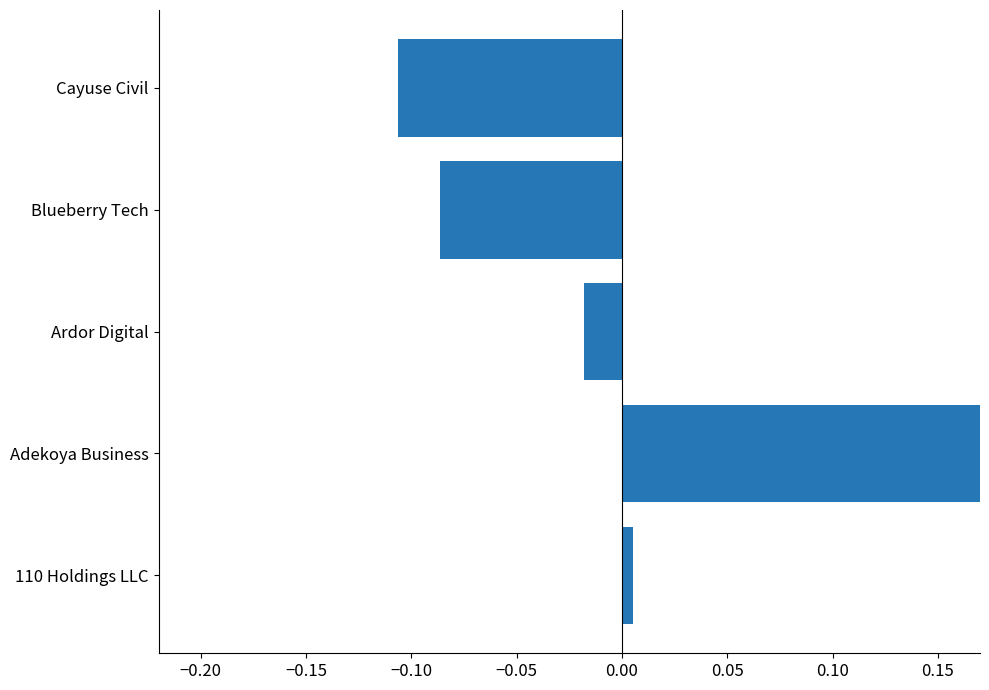

How many distinct data groups are displayed?

1